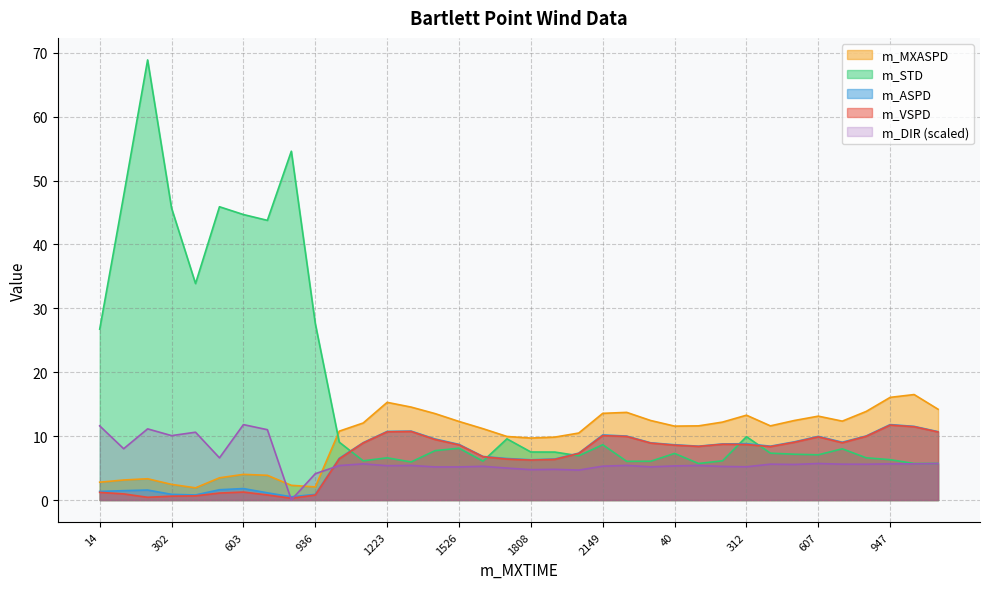

What is the spread (max minus min) of values at 603?

43.4